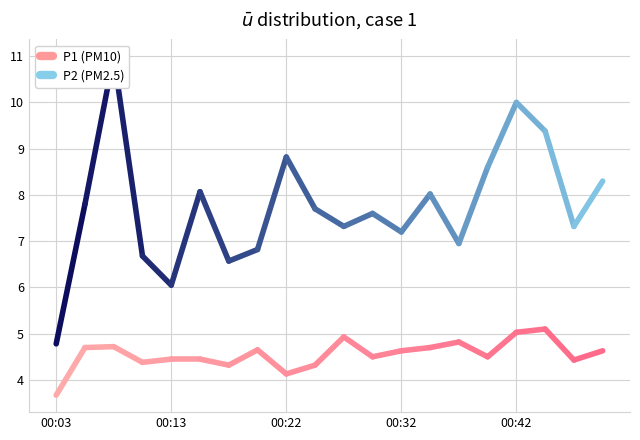

What is the greatest value displayed?

11.0